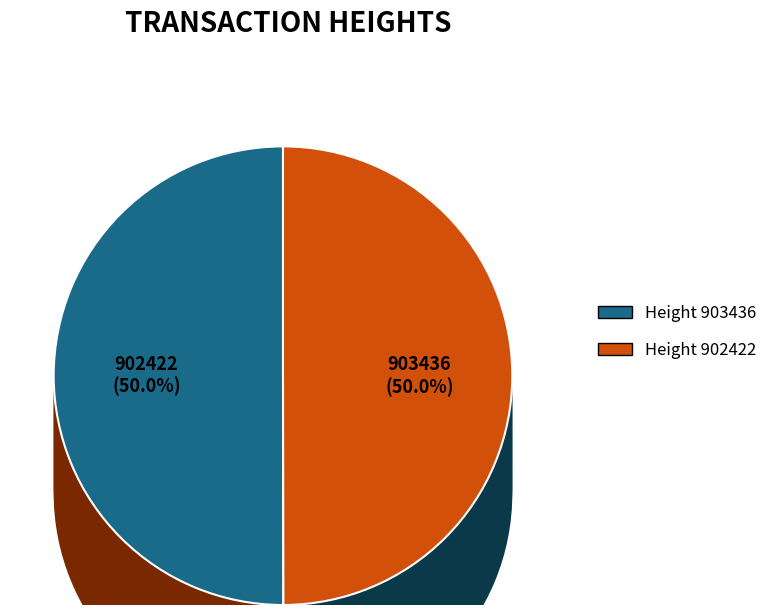

What percentage do 903436 and 902422 together represent?

100.0%